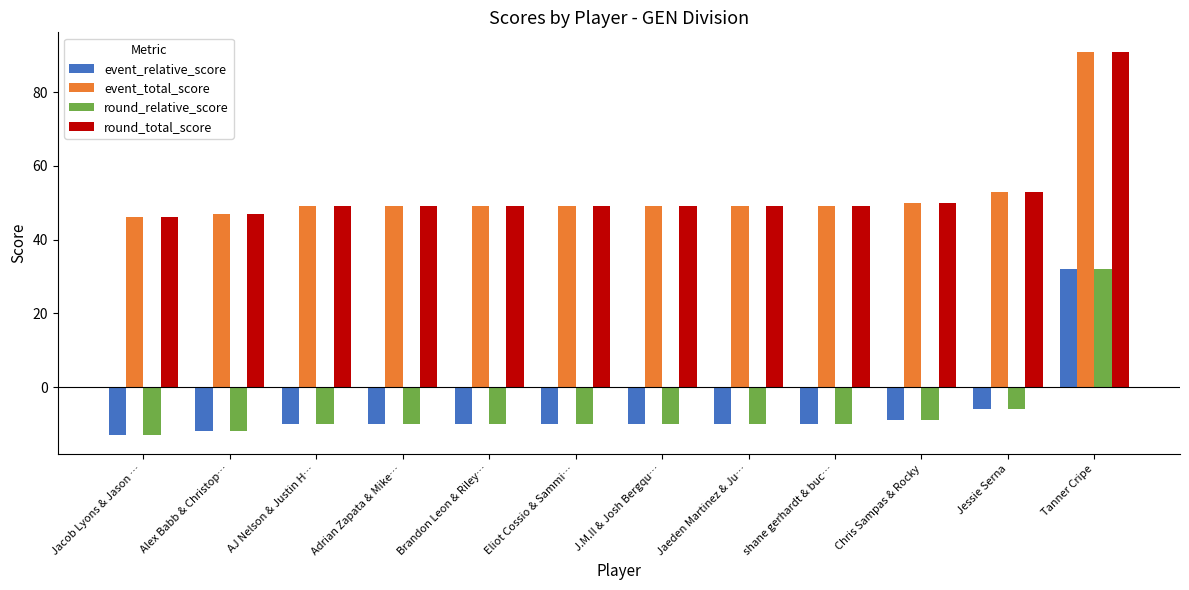

Count the number of data series in this chart.

4